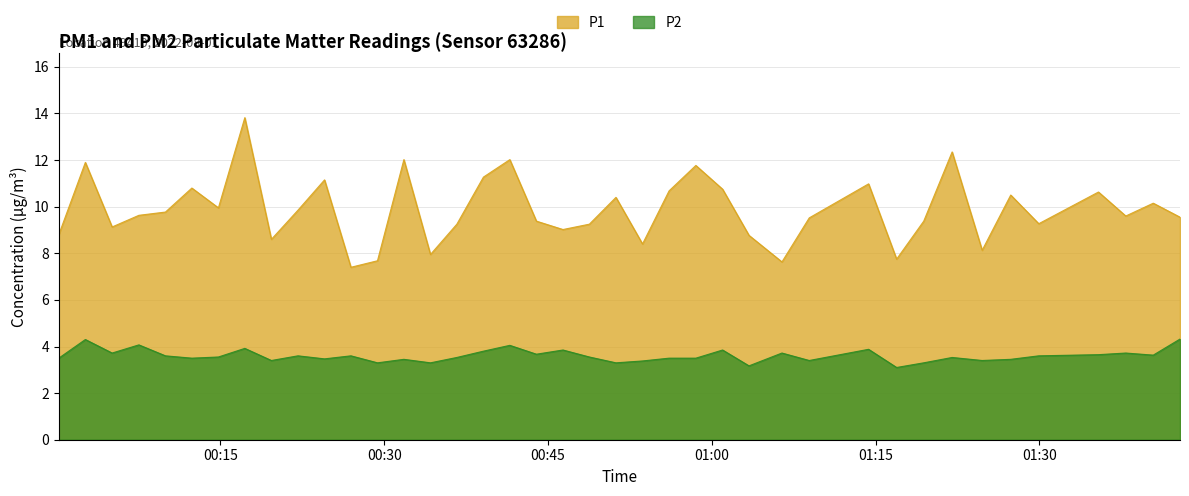

List the series in order of their peak value, highest first.

P1, P2